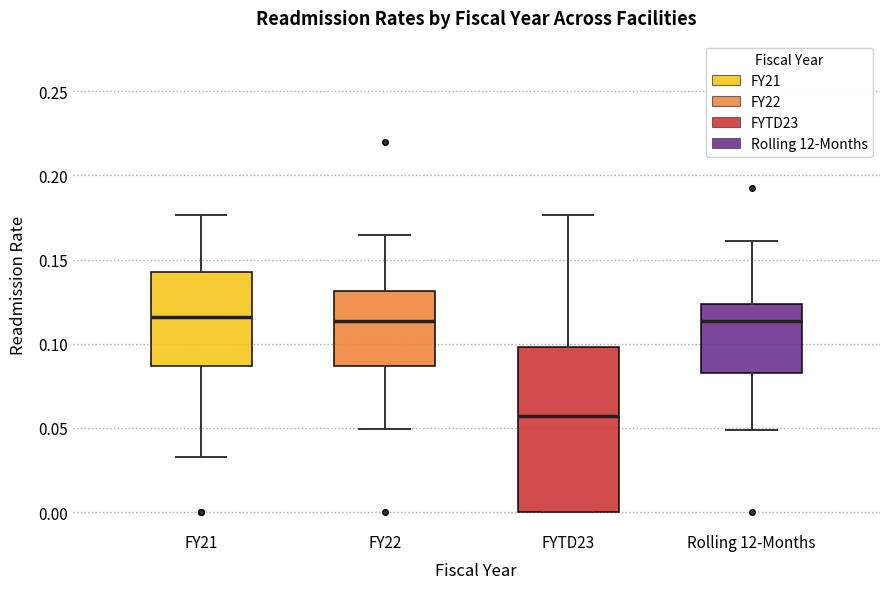

Reading left to right, transcribe this box plot: for each box, give where its median line is, the range the box spans, and where its two whiskers end, as read against the y-axis. The values are not printed on the chart, so give them approximately, as read against the axis.

FY21: median 0.115, box 0.085 to 0.140, whiskers 0.035 to 0.175
FY22: median 0.115, box 0.085 to 0.130, whiskers 0.050 to 0.165
FYTD23: median 0.055, box 0.000 to 0.100, whiskers 0.000 to 0.175
Rolling 12-Months: median 0.115, box 0.085 to 0.125, whiskers 0.050 to 0.160